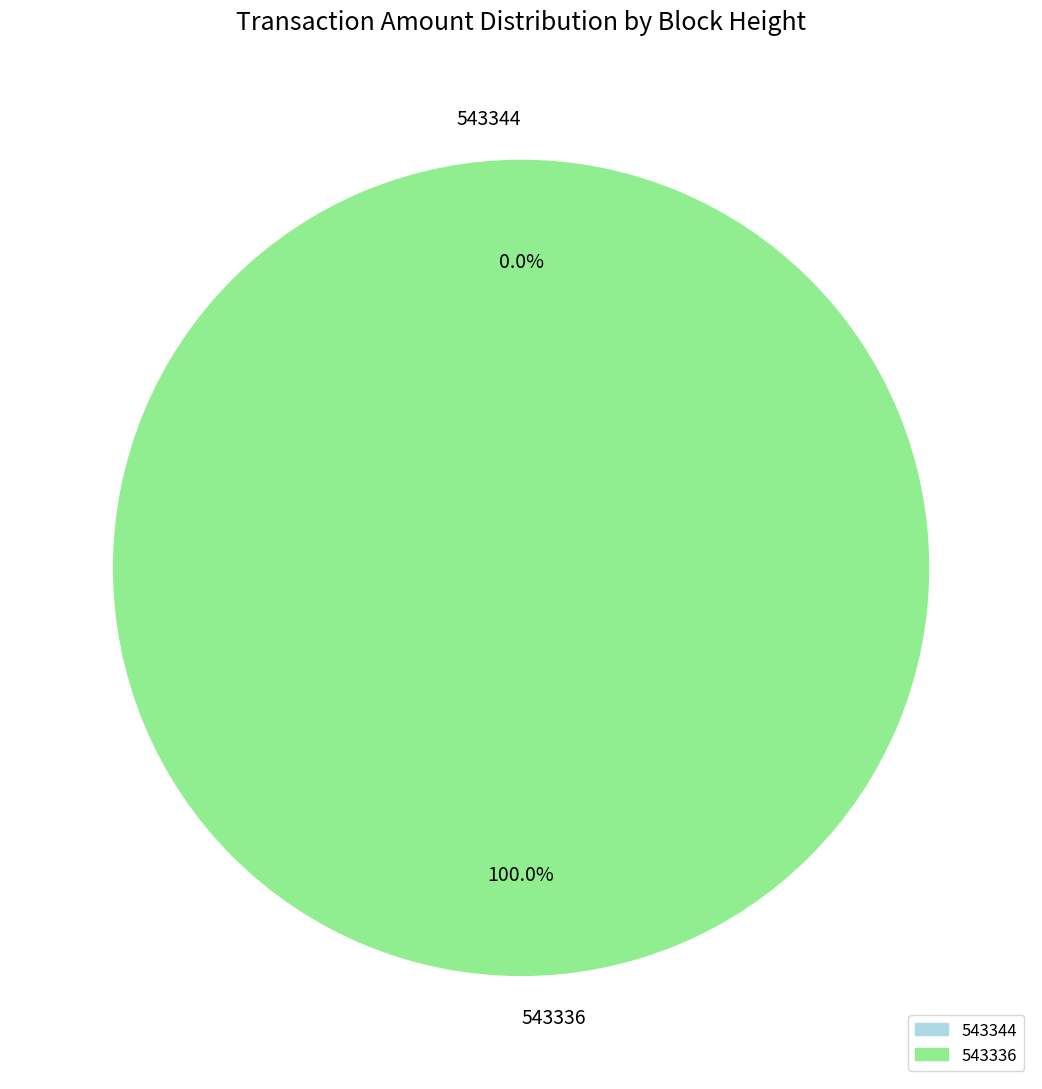

Does 543336 represent more than half of the total?

Yes